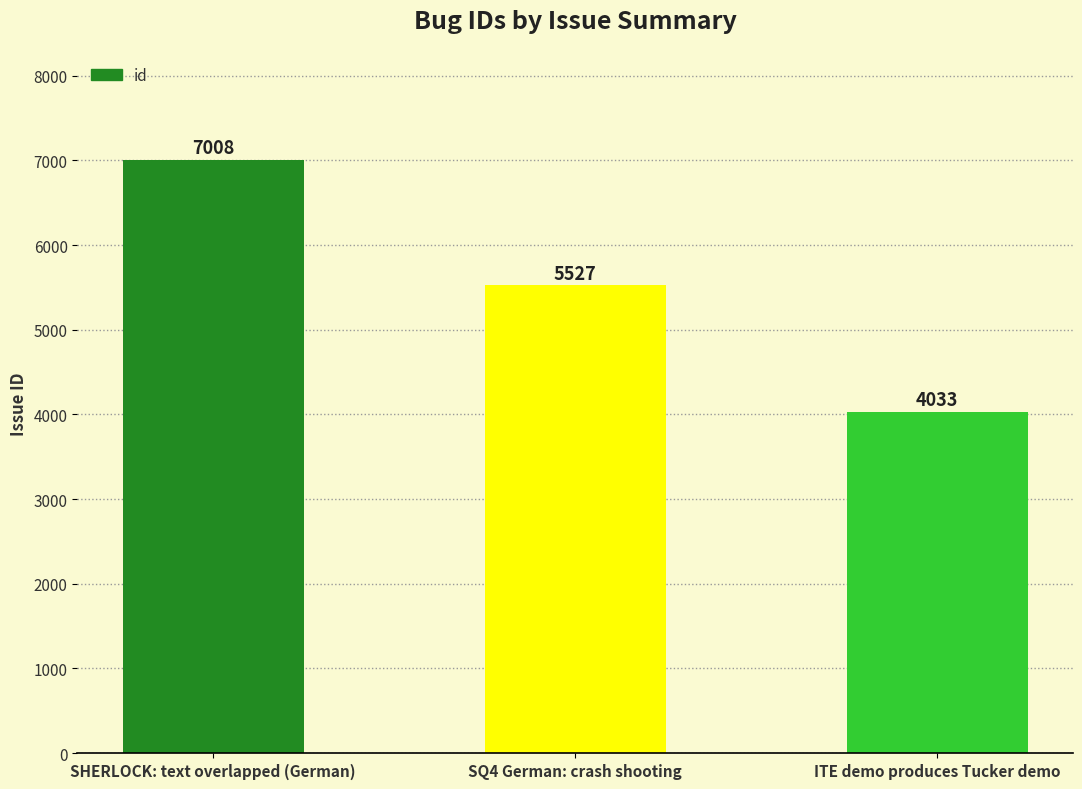

Are the bars grouped side by side (vs. stacked)?

No